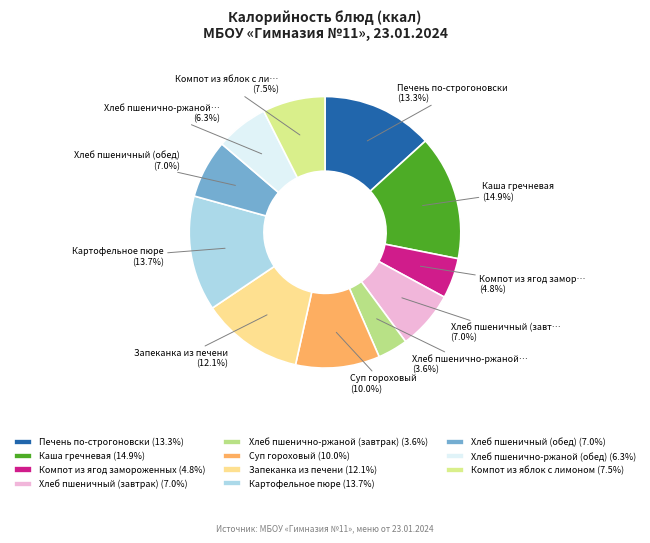

Is it true that Компот из яблок с лимоном is 18% of the pie?

False